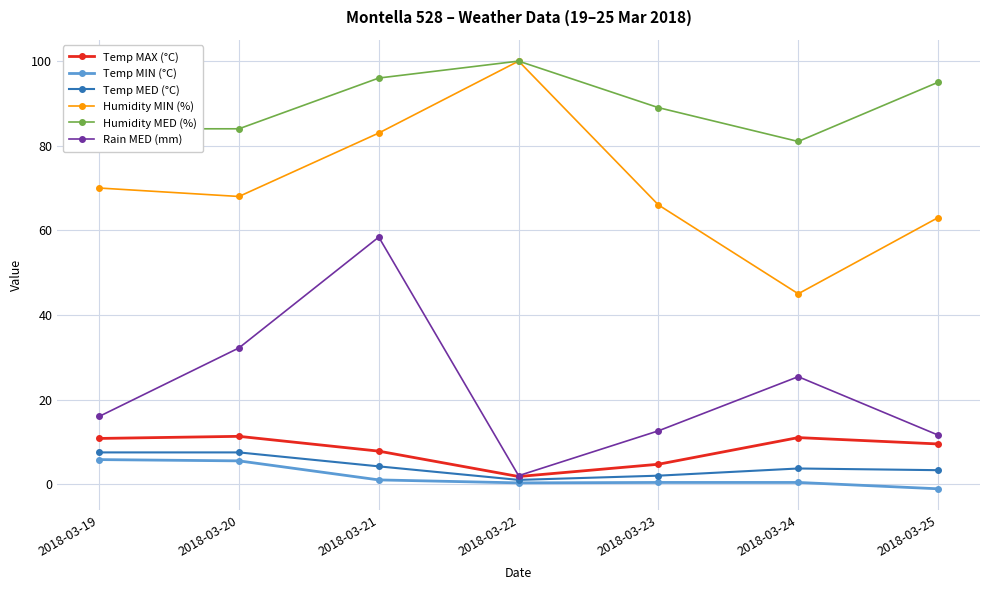

Rank the categories by Rain MED (mm) value from lowest to highest.

2018-03-22, 2018-03-25, 2018-03-23, 2018-03-19, 2018-03-24, 2018-03-20, 2018-03-21